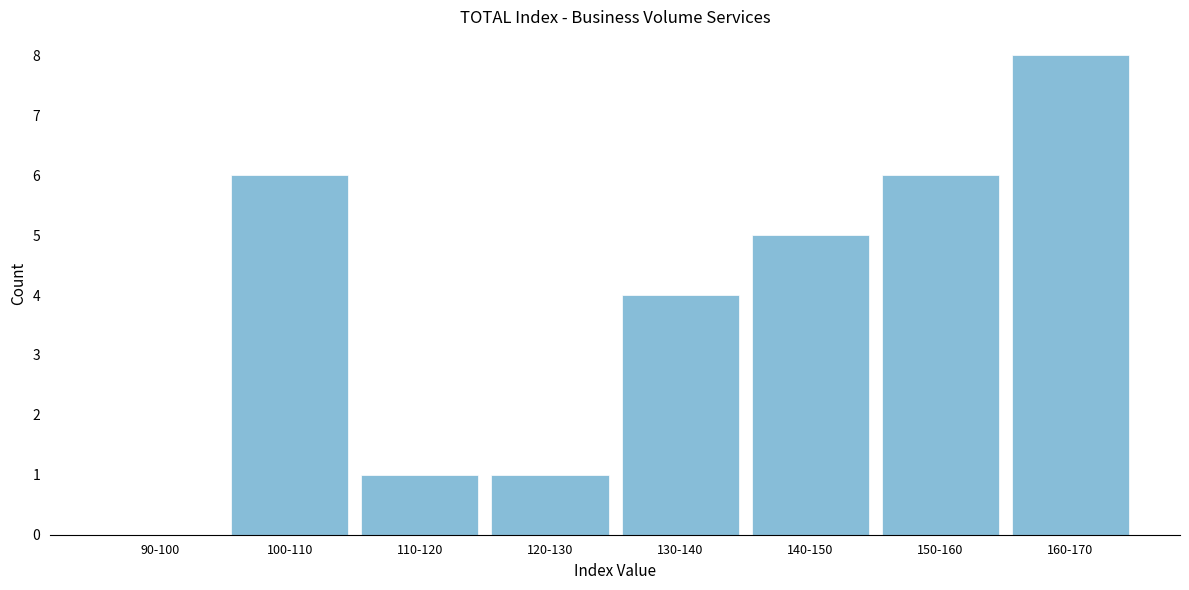

Reading right to left, list all the values displayed in this chart.

160-170=8	150-160=6	140-150=5	130-140=4	120-130=1	110-120=1	100-110=6	90-100=0